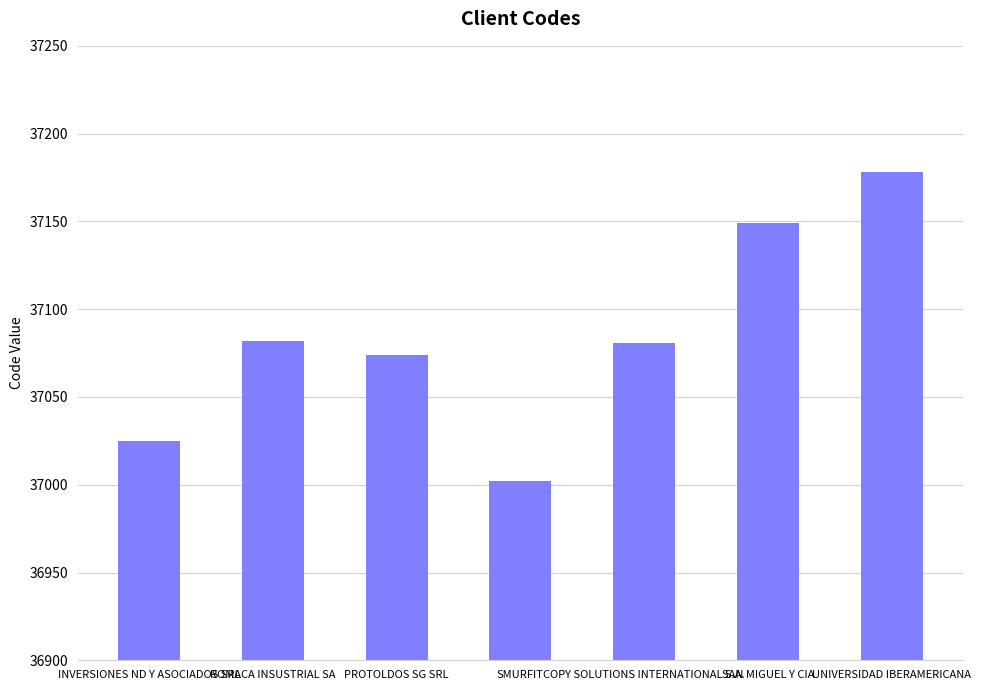

Does the chart contain stacked bars?

No